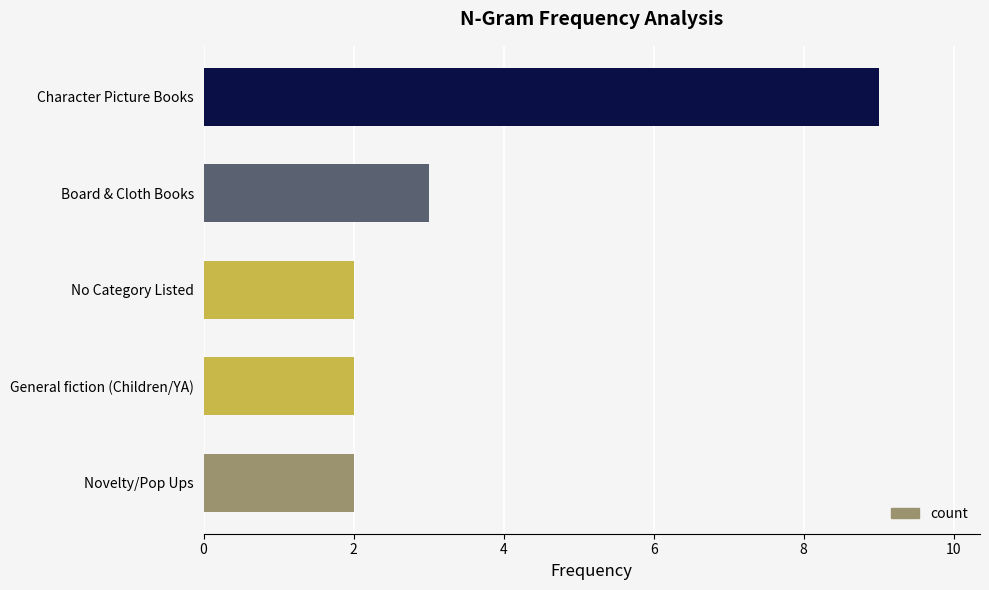

What is the ratio of the value at Character Picture Books to the value at Board & Cloth Books?

3.0